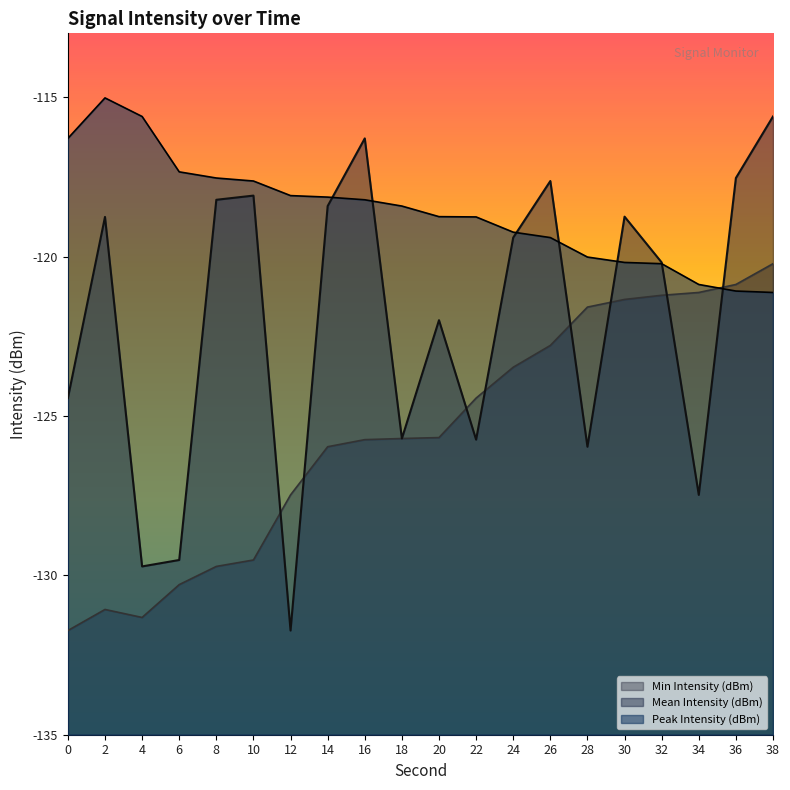

Which category has the highest value in the Min Intensity (dBm) series?

38